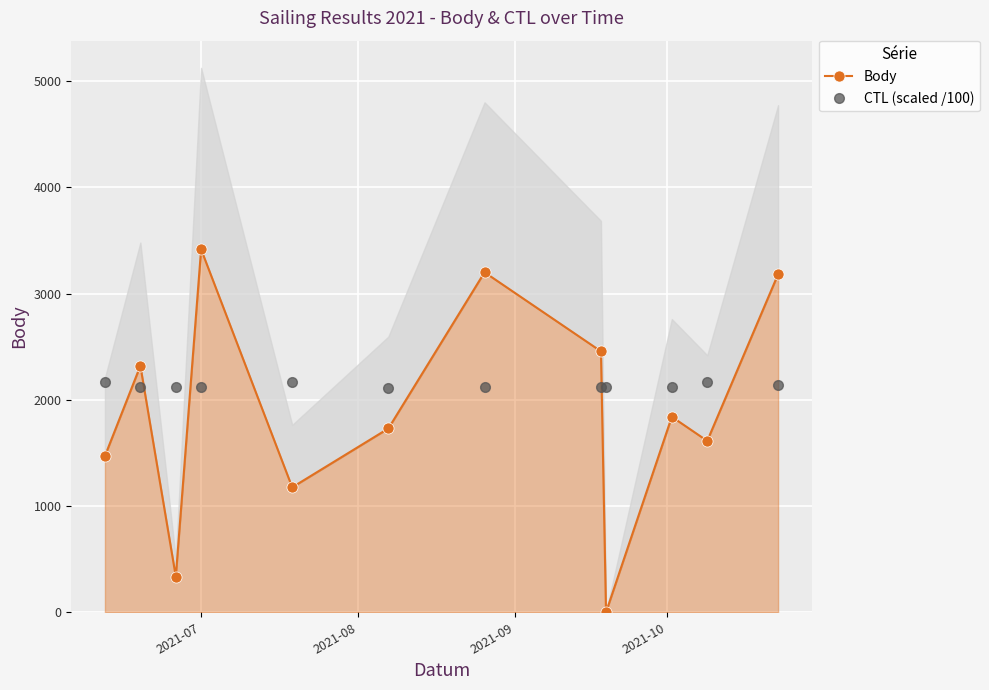

What is the value of the CTL (scaled /100) point at the 4th from the left?

2120.1